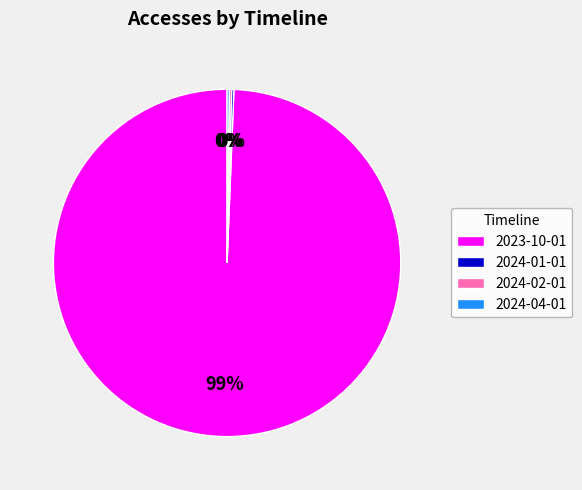

Is there a majority slice in this chart?

Yes